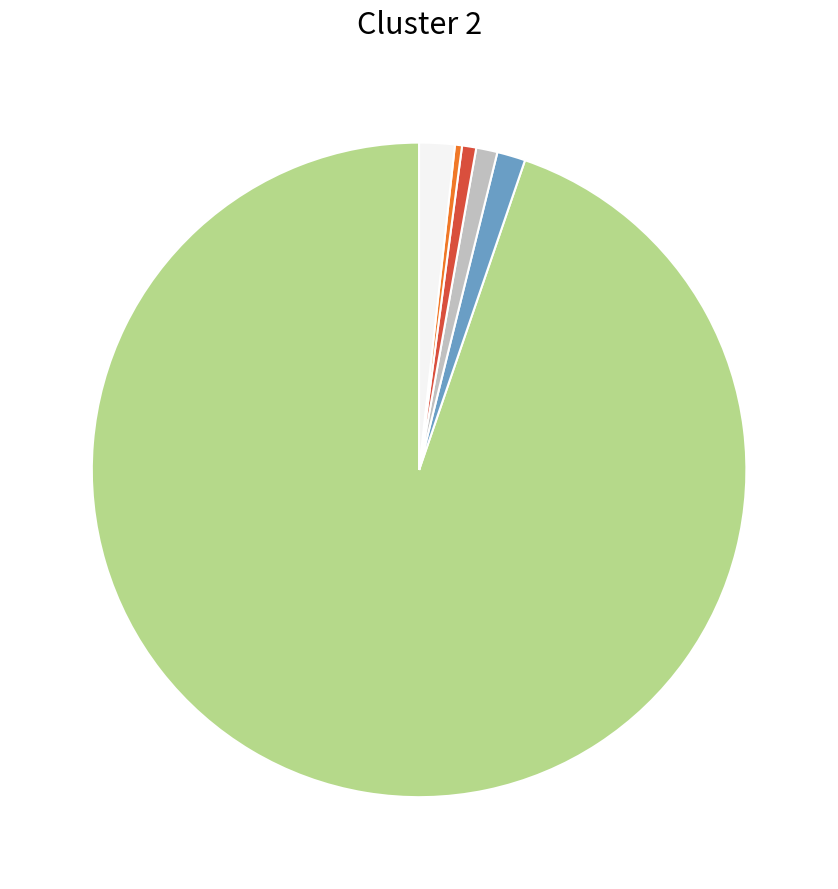

Does any single category account for the majority?

Yes